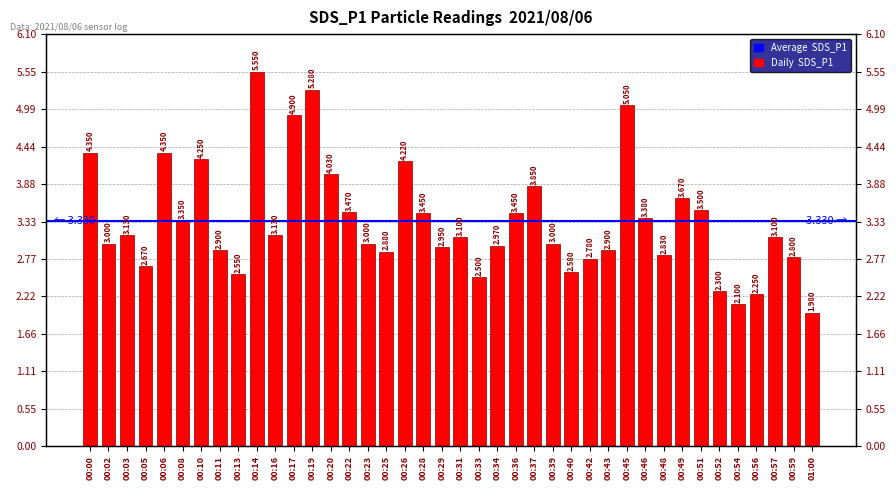

Rank the categories by value from highest to lowest.

00:14, 00:19, 00:45, 00:17, 00:00, 00:06, 00:10, 00:26, 00:20, 00:37, 00:49, 00:51, 00:22, 00:28, 00:36, 00:46, 00:08, 00:03, 00:16, 00:31, 00:57, 00:02, 00:23, 00:39, 00:34, 00:29, 00:11, 00:43, 00:25, 00:48, 00:59, 00:42, 00:05, 00:40, 00:13, 00:33, 00:52, 00:56, 00:54, 01:00